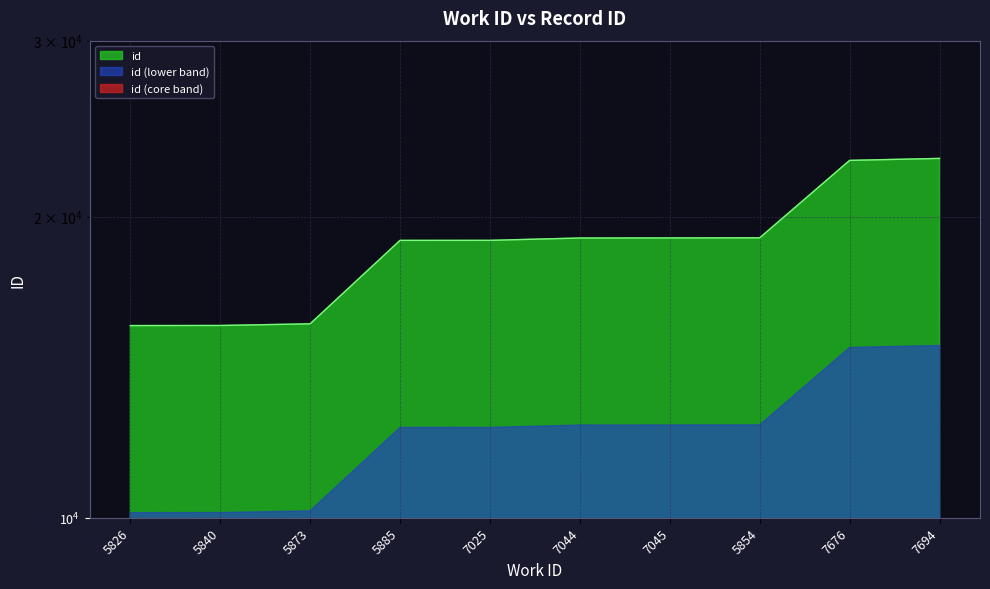

What is the change in value from 7044 to 7045?

+3